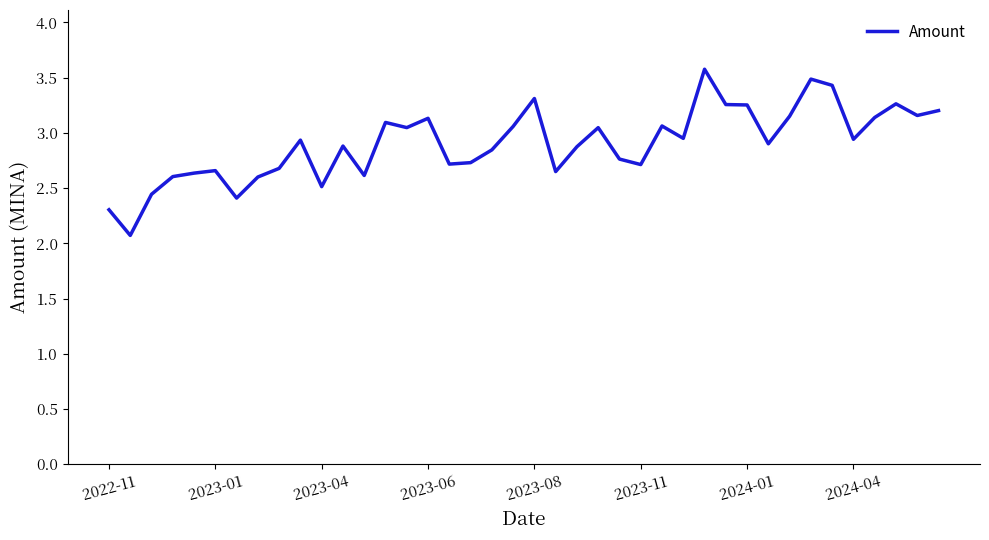

Is it true that the value at 2023-11 is 4.5?

False